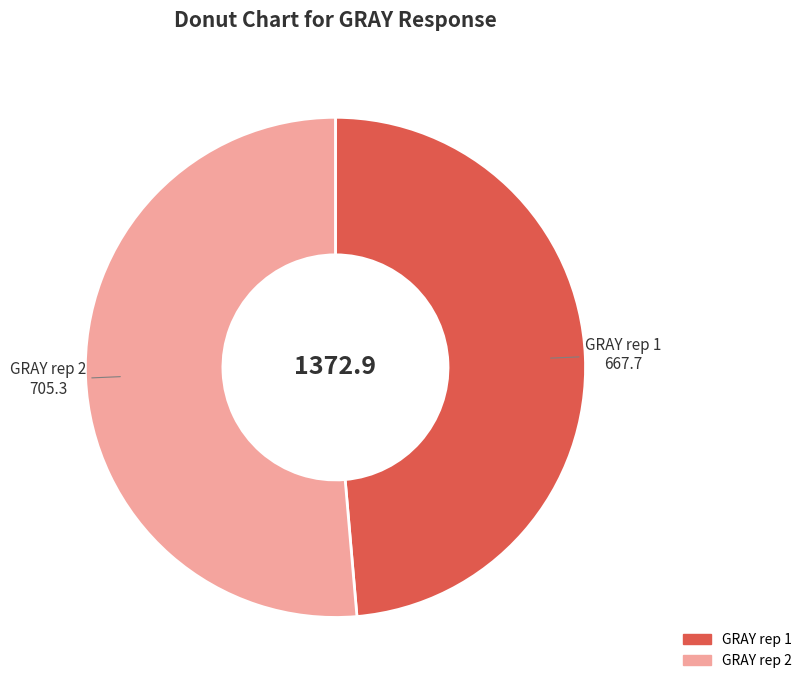

Is the sum of GRAY rep 2 and GRAY rep 1 greater than half?

Yes